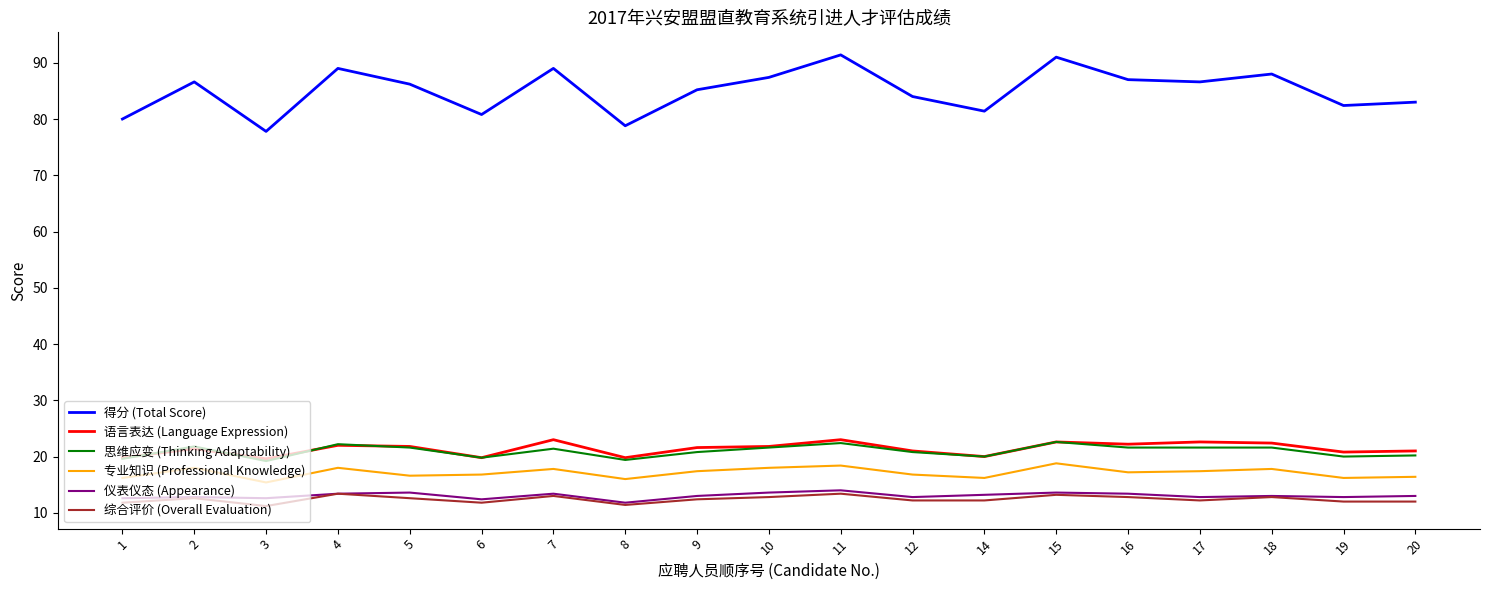

True or false: 得分 (Total Score) has a value of 80.8 at 6.

True